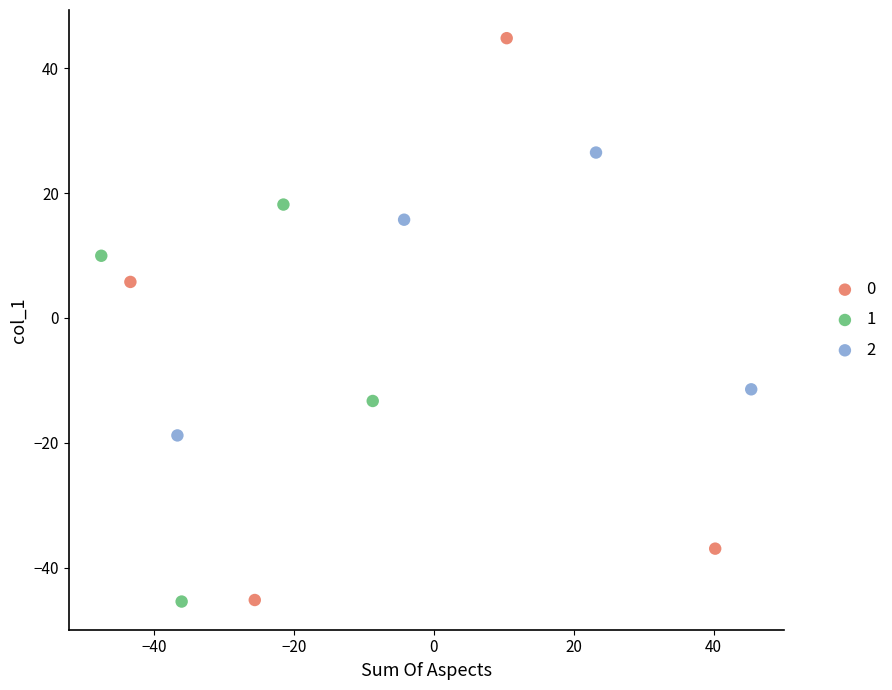

What are all the series names shown in the legend?

0, 1, 2